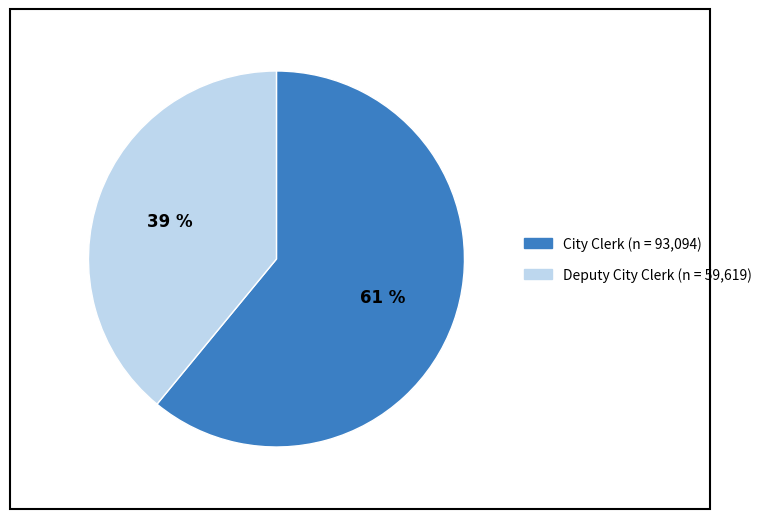

Does any single category account for the majority?

Yes